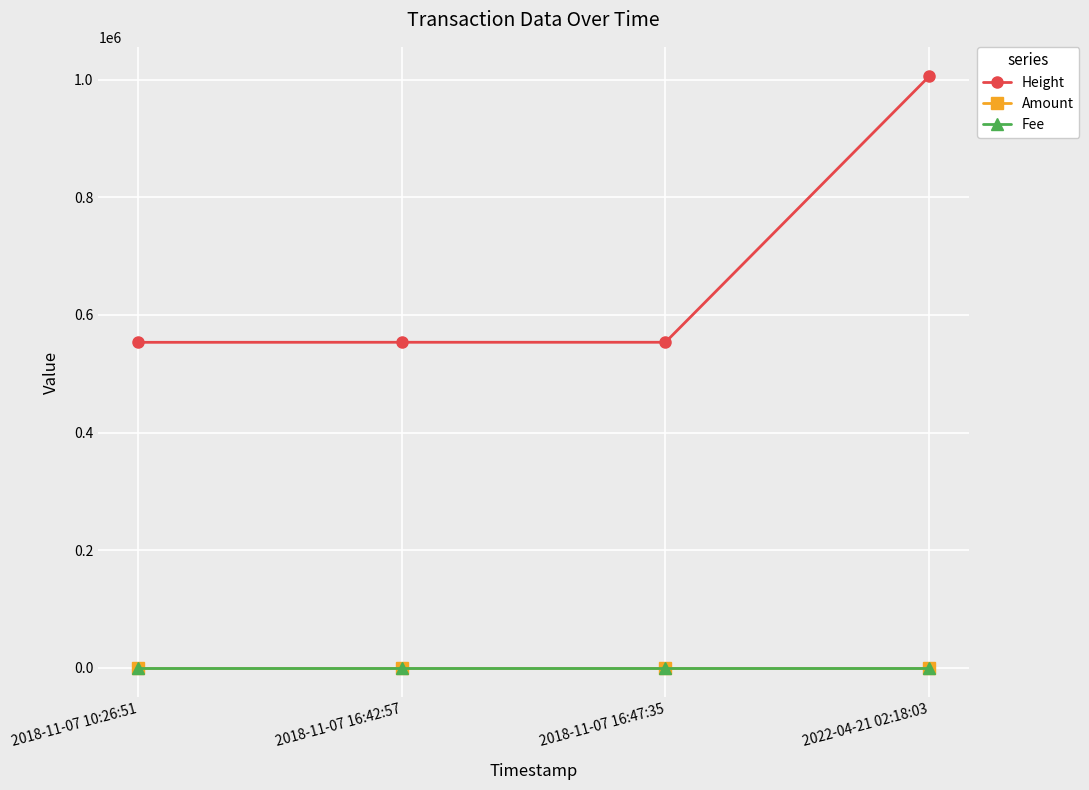

What is the maximum value shown in the chart?

1005560.0